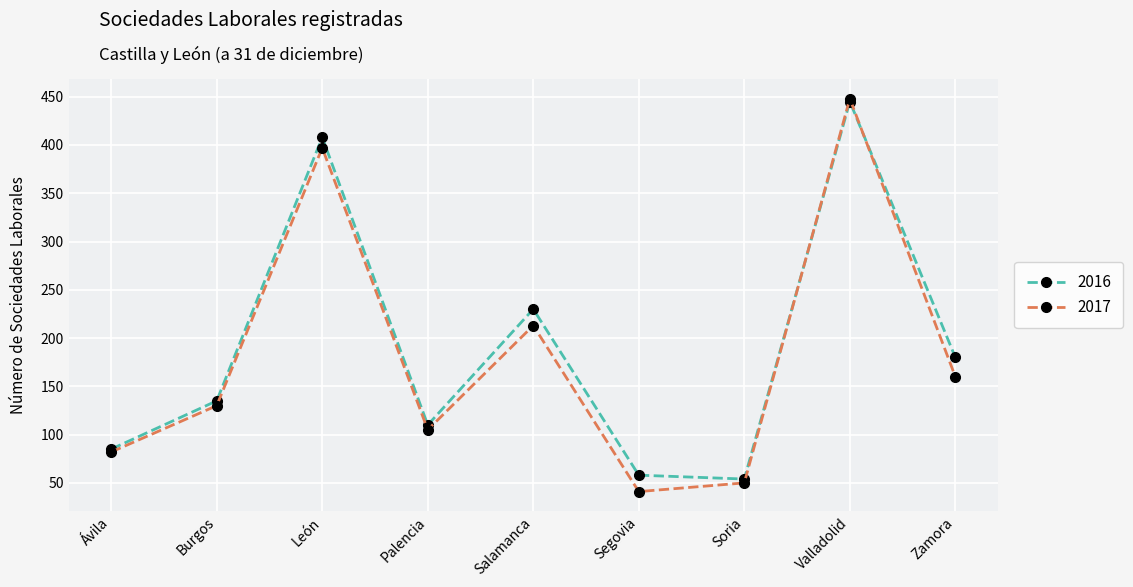

Rank the categories by 2017 value from lowest to highest.

Segovia, Soria, Ávila, Palencia, Burgos, Zamora, Salamanca, León, Valladolid